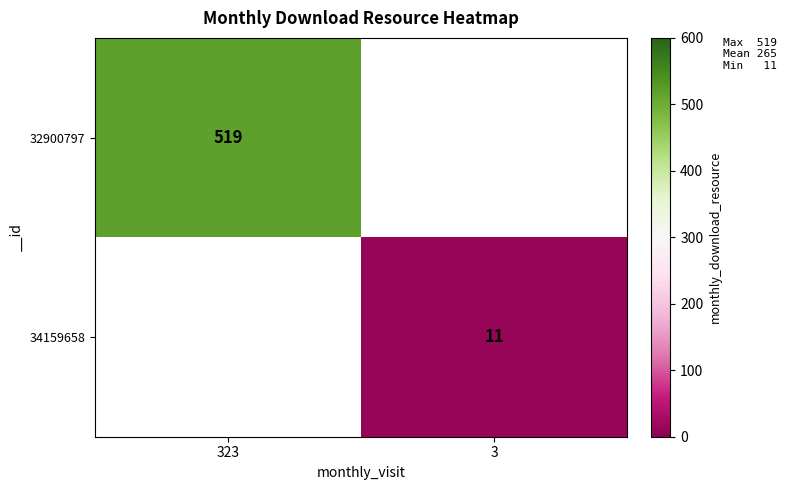

True or false: 32900797 has a value of 519 at 323.

True